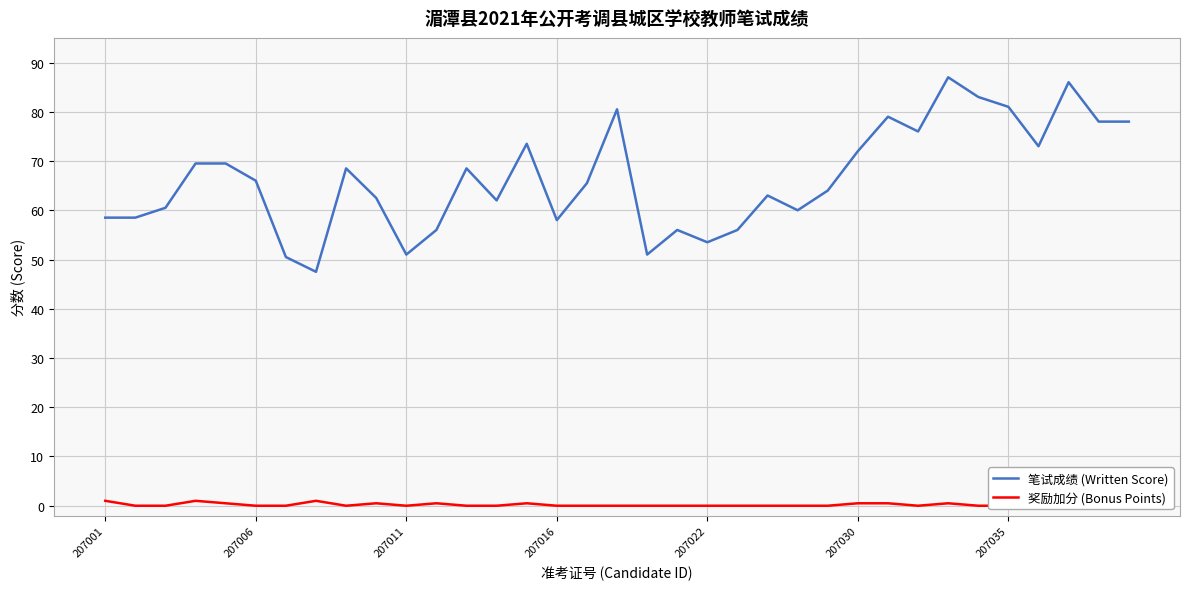

List the series in order of their overall mean, highest first.

笔试成绩 (Written Score), 奖励加分 (Bonus Points)